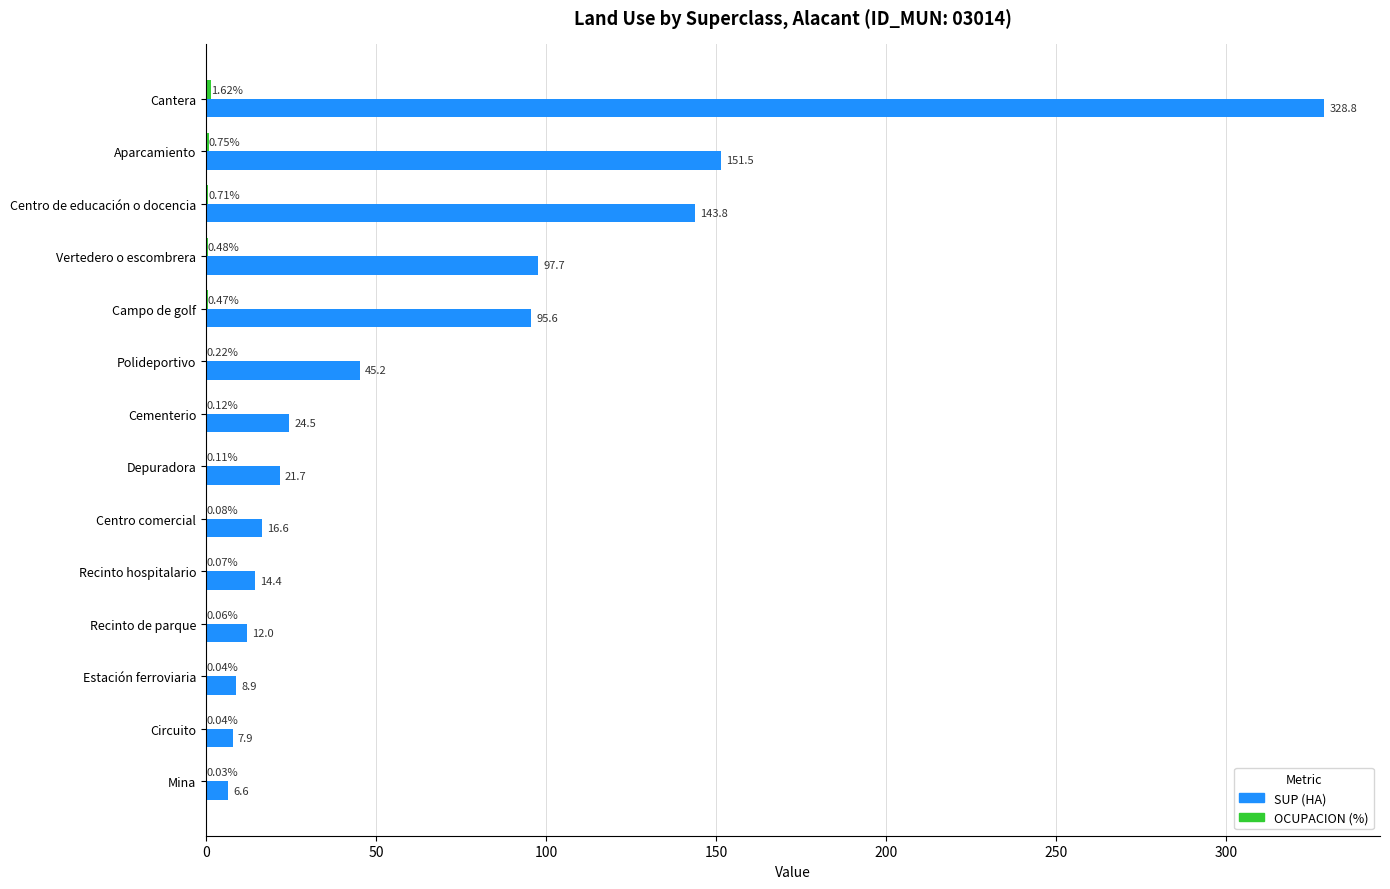

How many data points in SUP (HA) are above 24?

7